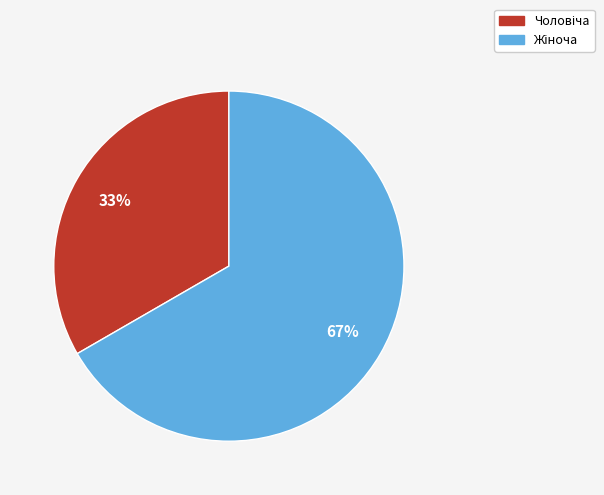

Is there any slice that represents more than half of the pie?

Yes